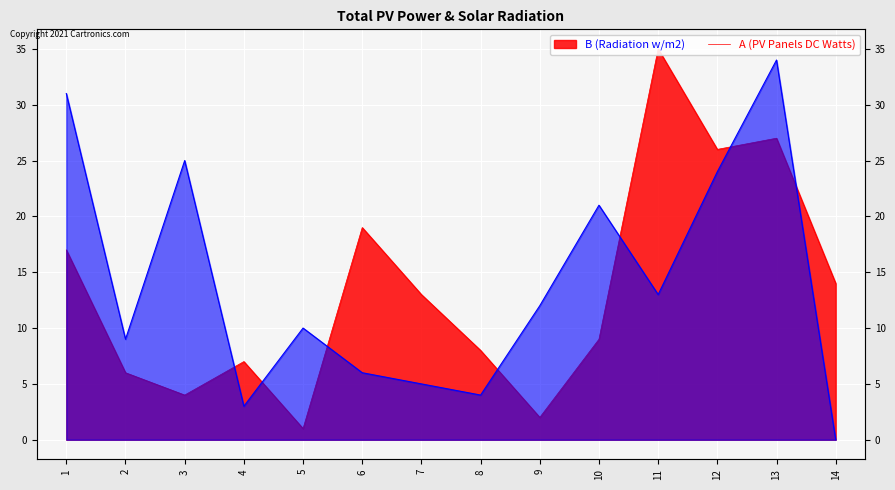

At which category does B reach its first local peak?

3